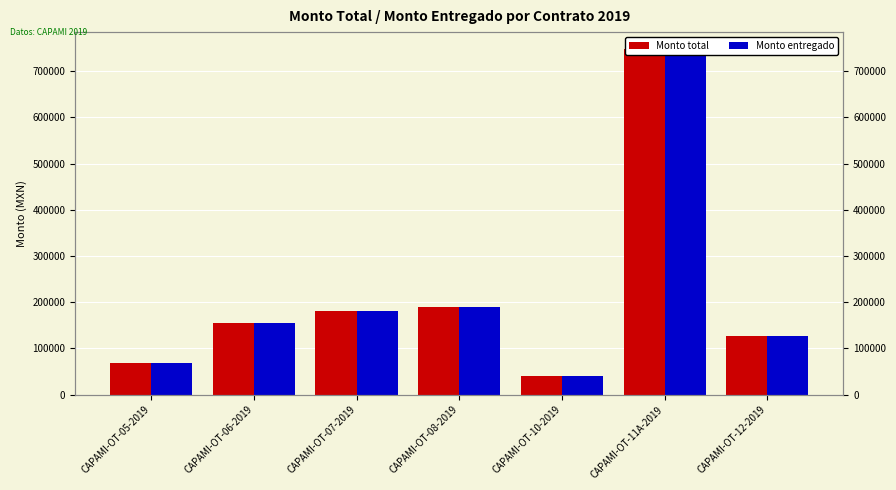

How many data points in Monto entregado are above 155048?

4